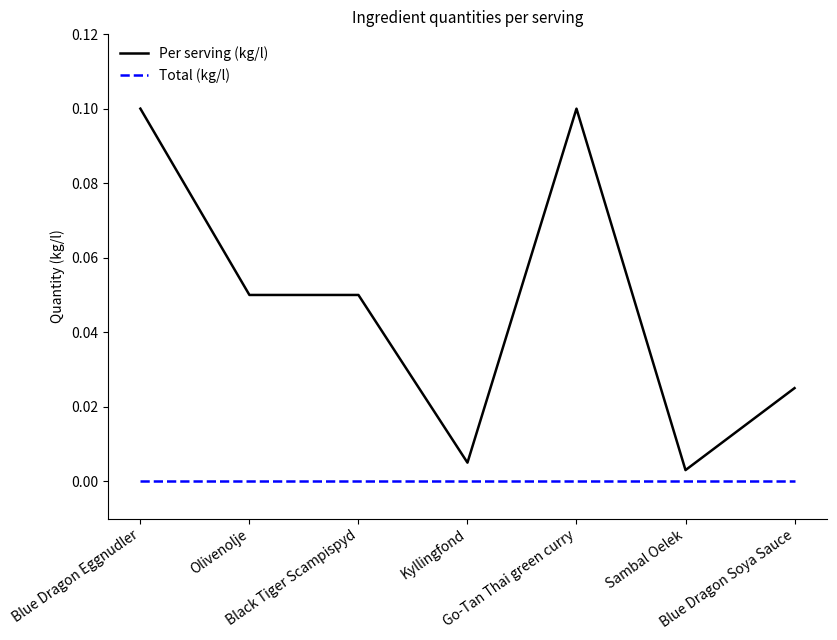

Which series has the largest total across all categories?

Per serving (kg/l)